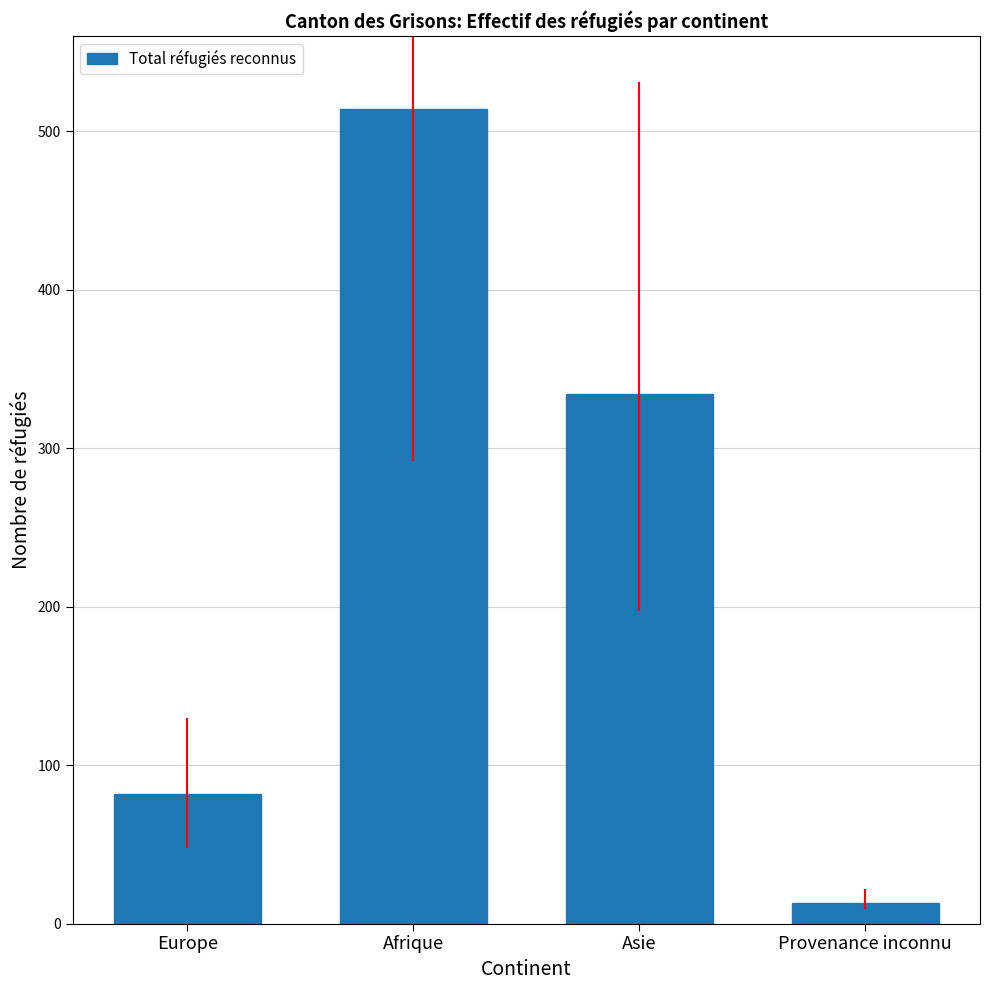

The chart shows a value of 42 at Europe. True or false?

False